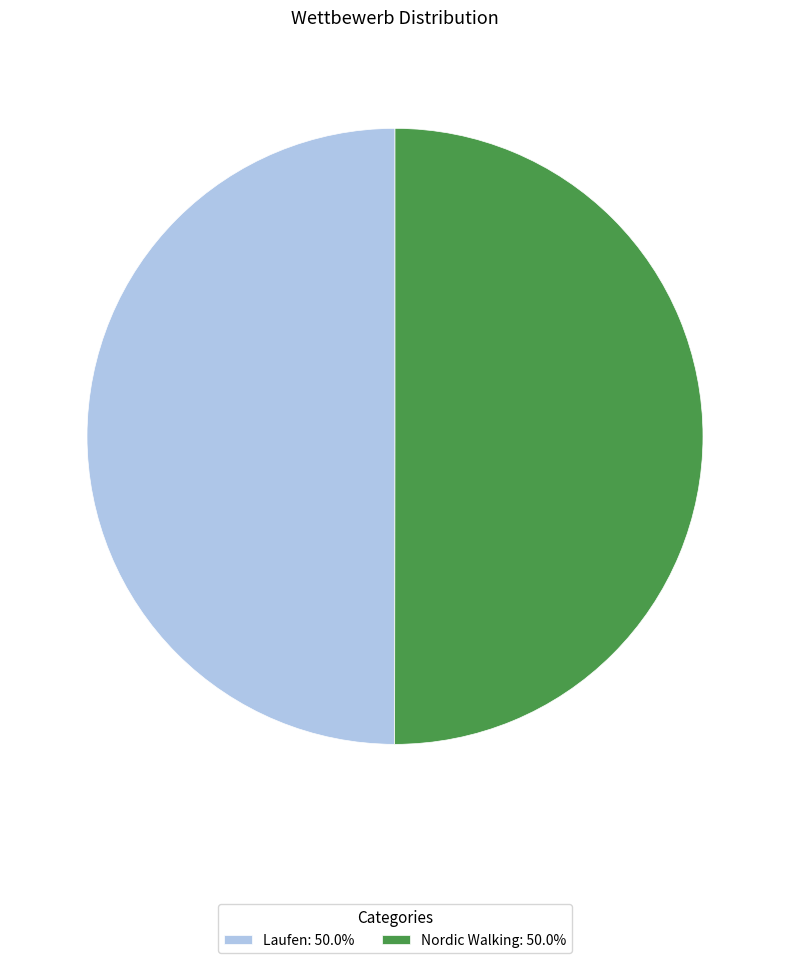

Approximately how many times larger is the value at Nordic Walking: 50.0% compared to Laufen: 50.0%?

1.0